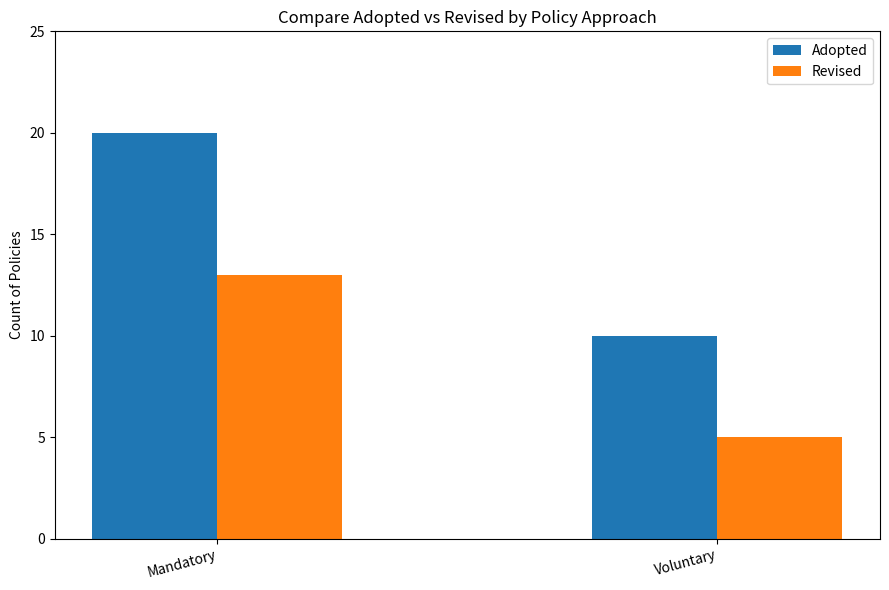

What is the average value of the Revised series?

9